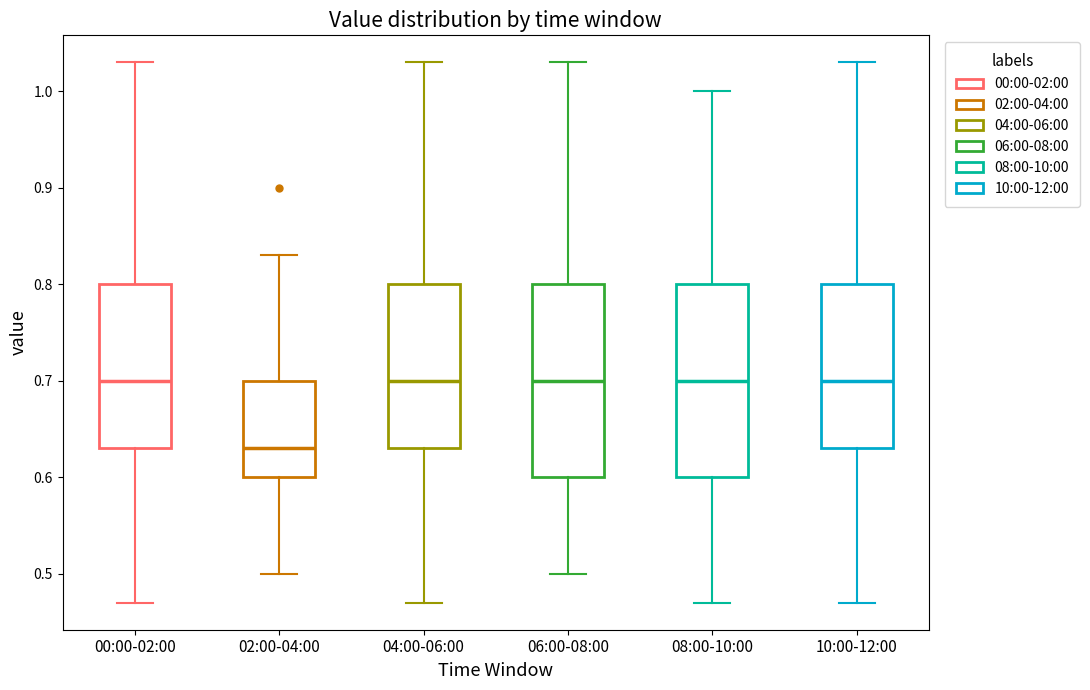

Reading left to right, transcribe this box plot: for each box, give where its median line is, the range the box spans, and where its two whiskers end, as read against the y-axis. The values are not printed on the chart, so give them approximately, as read against the axis.

00:00-02:00: median 0.70, box 0.63 to 0.80, whiskers 0.47 to 1.03
02:00-04:00: median 0.63, box 0.60 to 0.70, whiskers 0.50 to 0.83
04:00-06:00: median 0.70, box 0.63 to 0.80, whiskers 0.47 to 1.03
06:00-08:00: median 0.70, box 0.60 to 0.80, whiskers 0.50 to 1.03
08:00-10:00: median 0.70, box 0.60 to 0.80, whiskers 0.47 to 1.00
10:00-12:00: median 0.70, box 0.63 to 0.80, whiskers 0.47 to 1.03